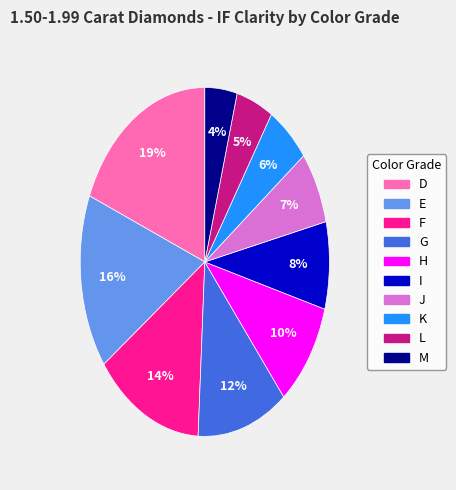

Between K and J, which is larger?

J